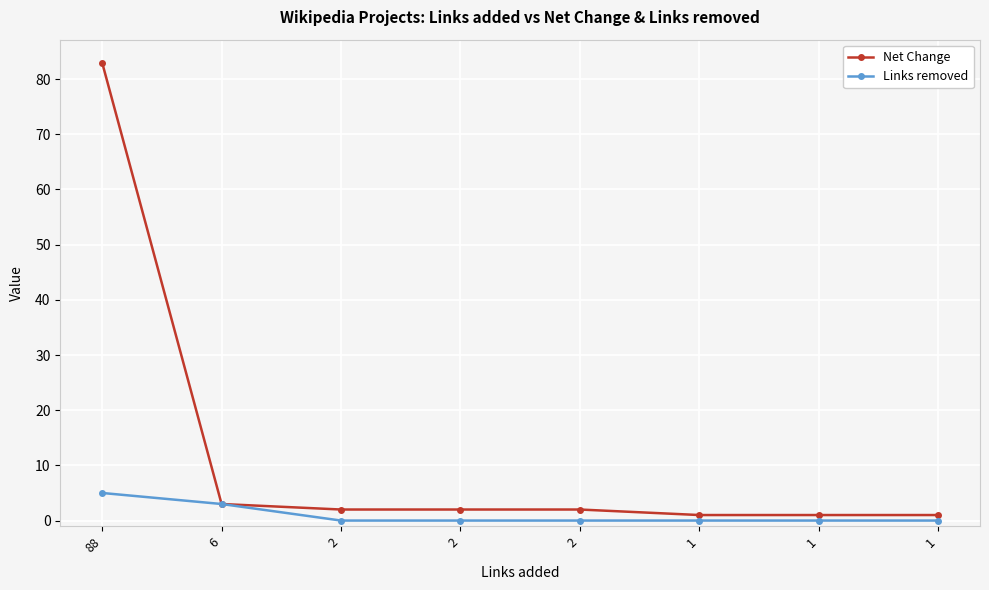

The Net Change series shows 2 at 2. True or false?

True